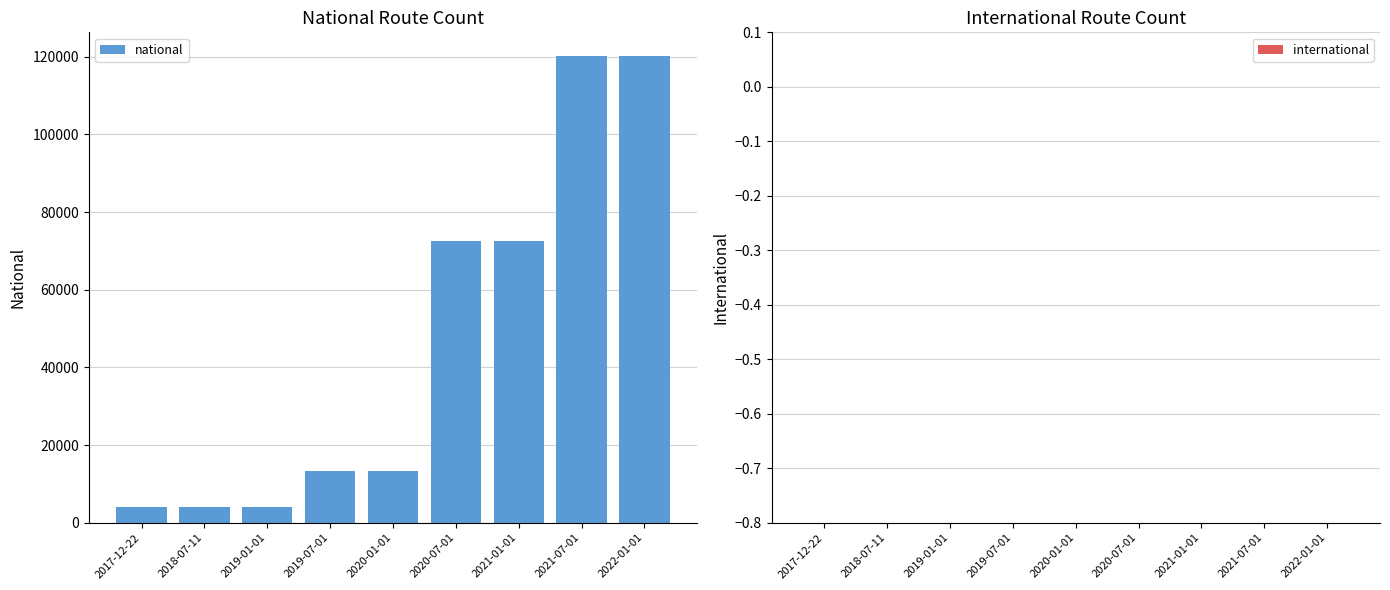

Reading left to right, transcribe all the data shown in this chart.

2017-12-22=3997	2018-07-11=3997	2019-01-01=3997	2019-07-01=13249	2020-01-01=13249	2020-07-01=72570	2021-01-01=72570	2021-07-01=120298	2022-01-01=120298